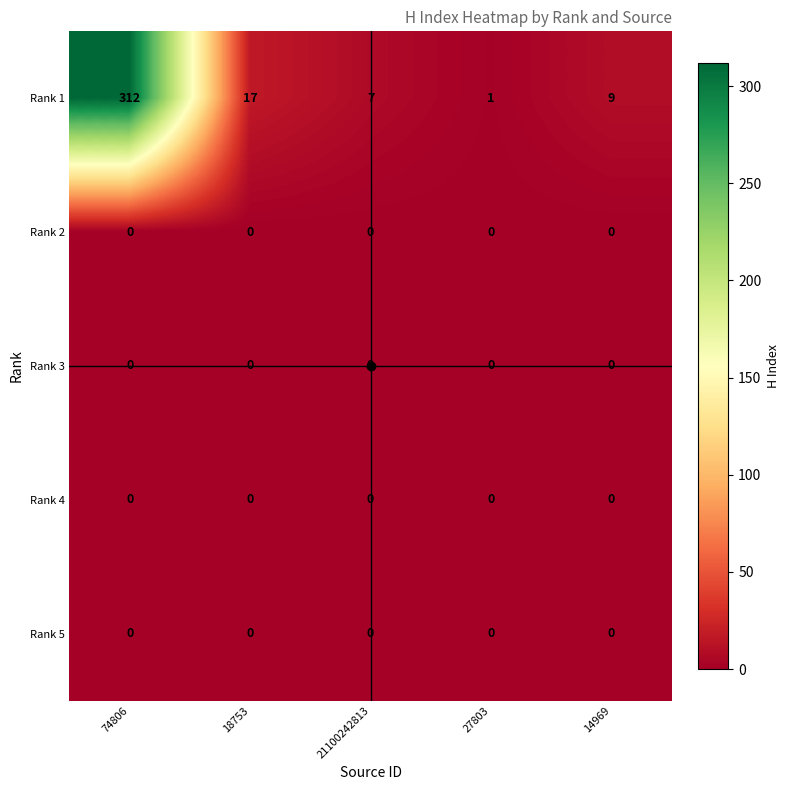

Is it true that Rank 3 equals 0 at 74806?

True